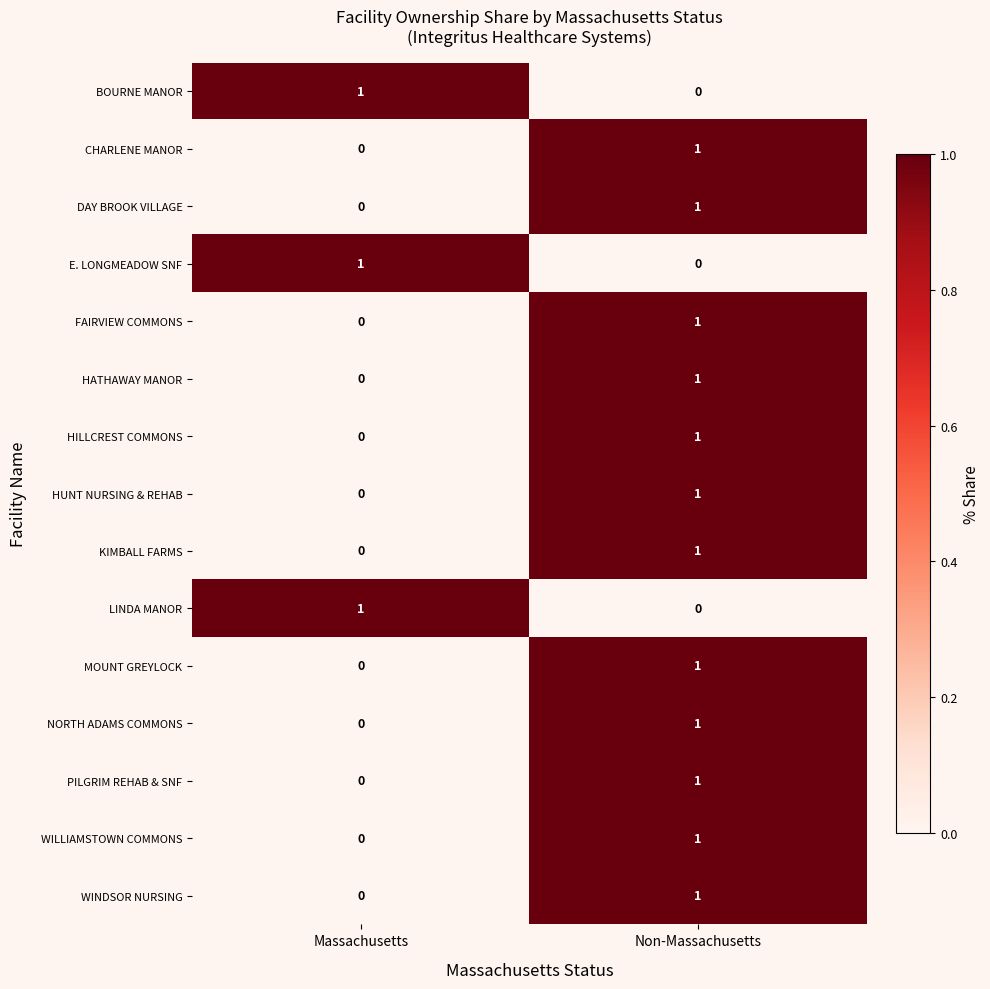

What is the total value across all series at Non-Massachusetts?

12